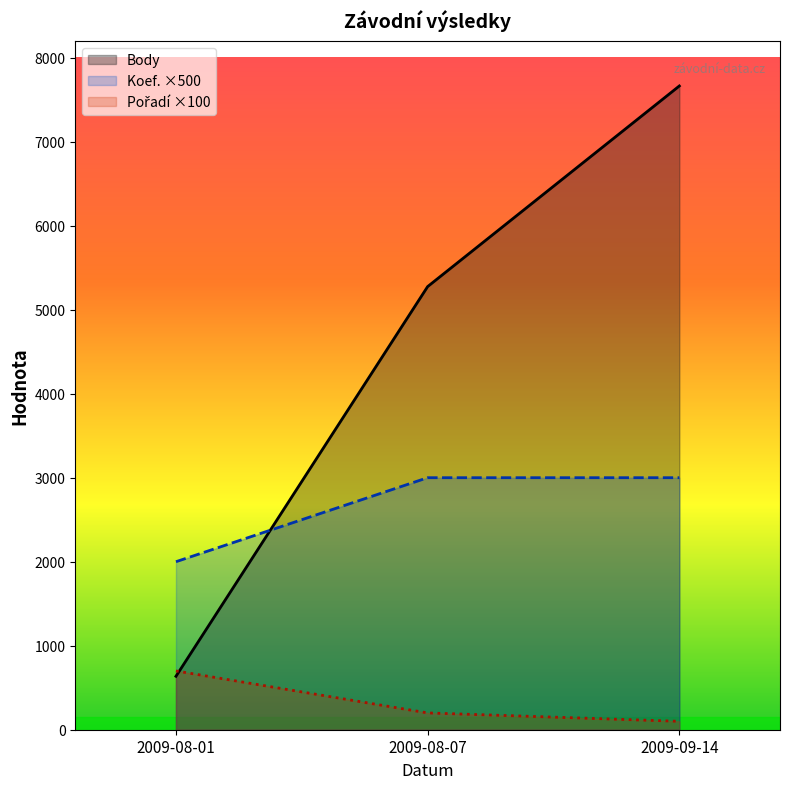

What is the sum of the Koef. ×500 values at 2009-08-01 and 2009-09-14?

5000